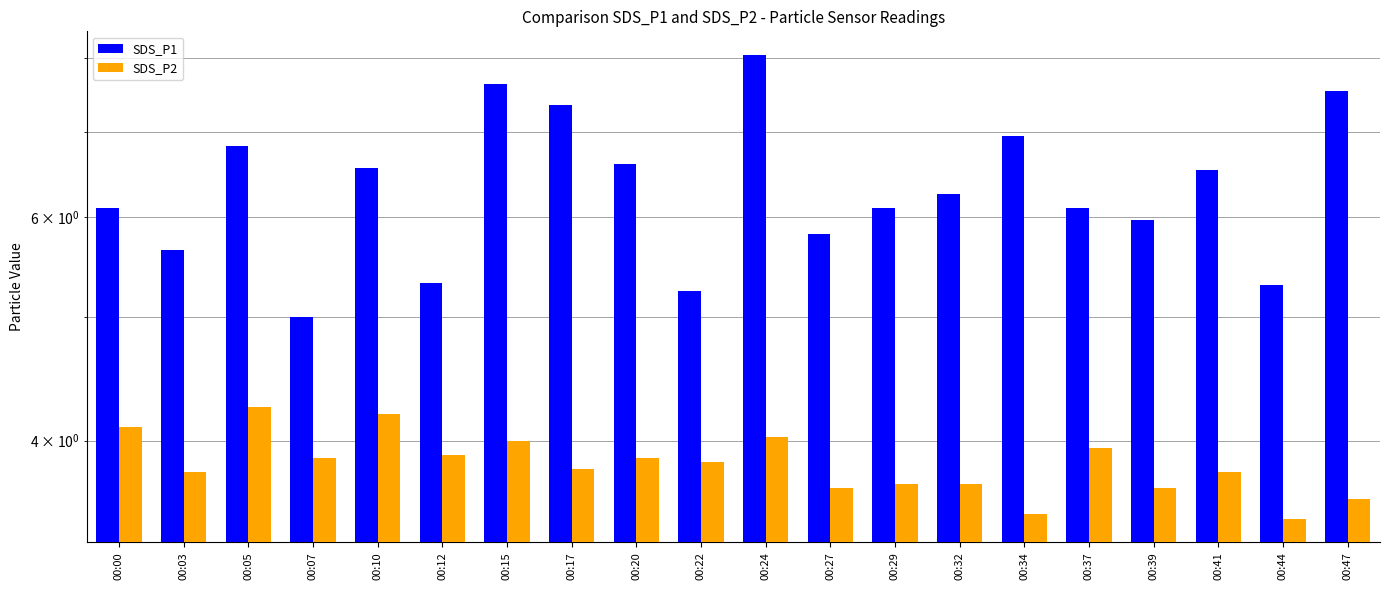

What are all the series names shown in the legend?

SDS_P1, SDS_P2